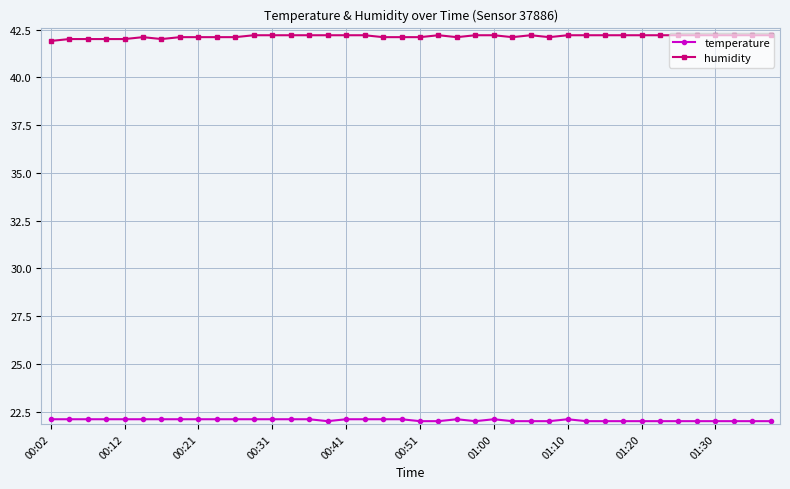

What is the value of the humidity point at the 36th from the left?

42.2